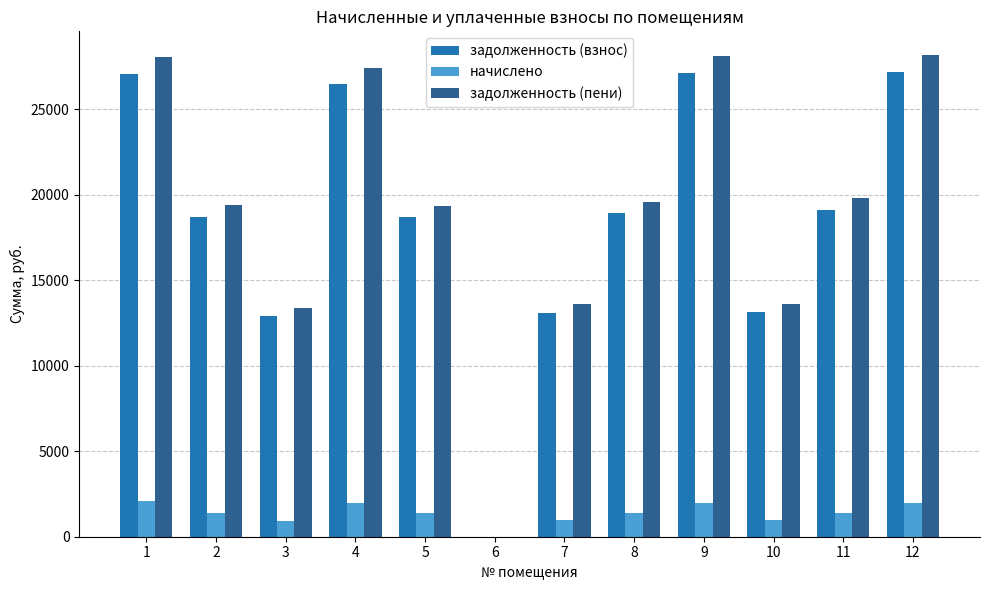

Is the value of задолженность (взнос) at 4 greater than the value of начислено at 4?

Yes